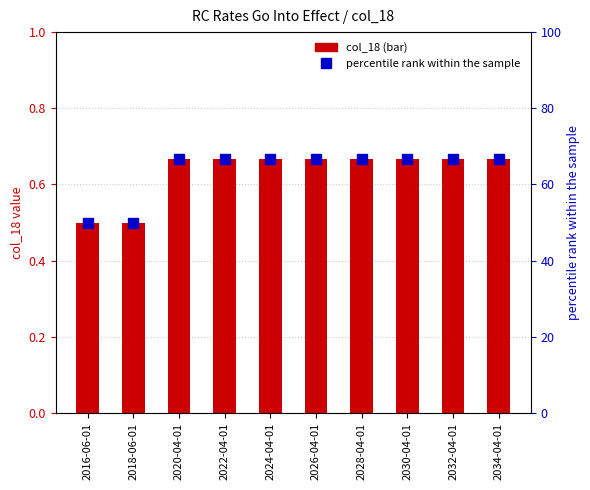

Which has a higher value, 2026-04-01 or 2030-04-01?

2026-04-01